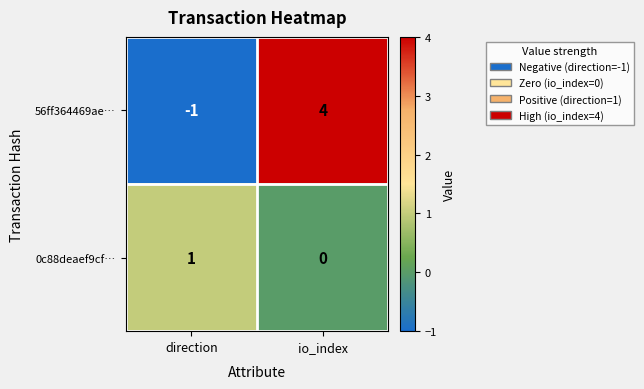

What is the sum of the 56ff364469ae… values at direction and io_index?

3